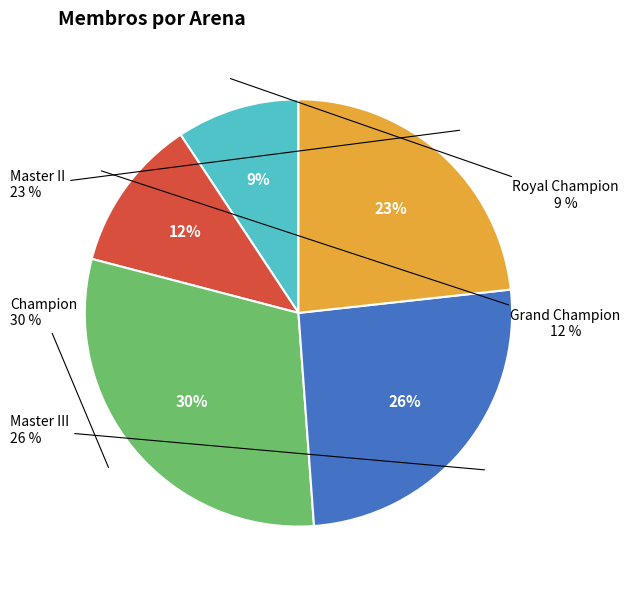

Is there a majority slice in this chart?

No